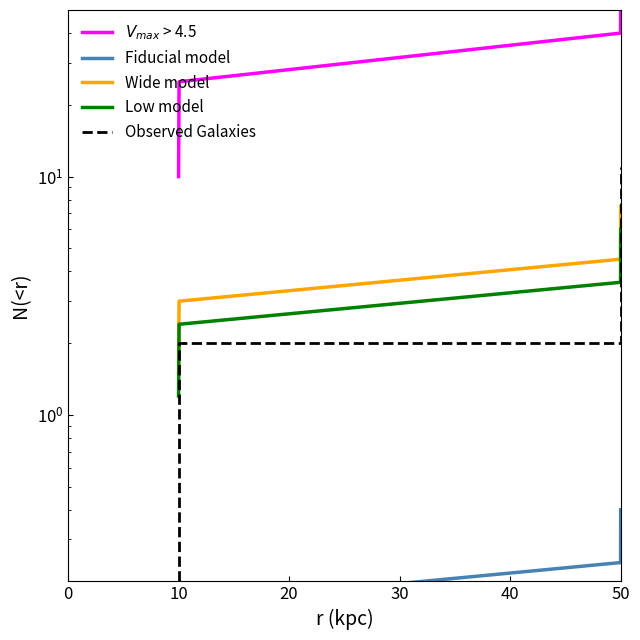

True or false: Observed Galaxies and $V_{max}$ > 4.5 cross at least once.

False